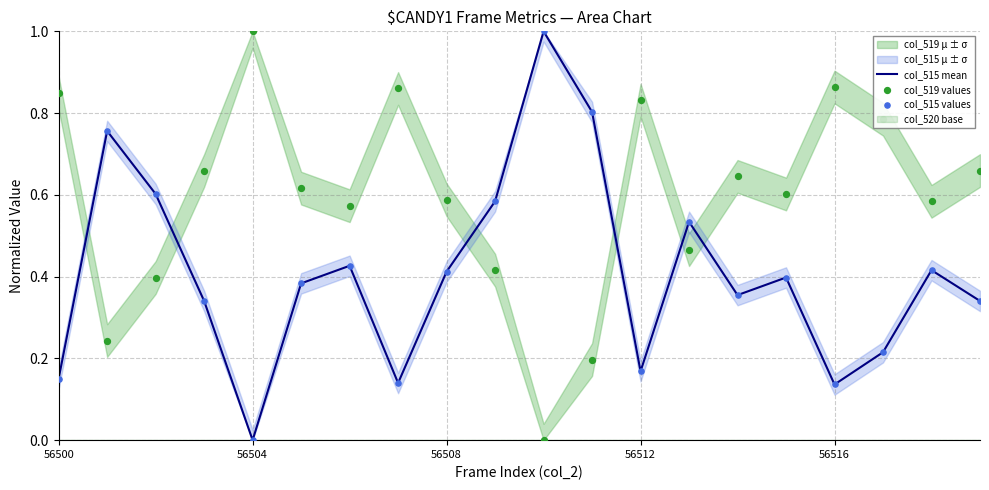

At how many categories does at least one series exceed 0?

20